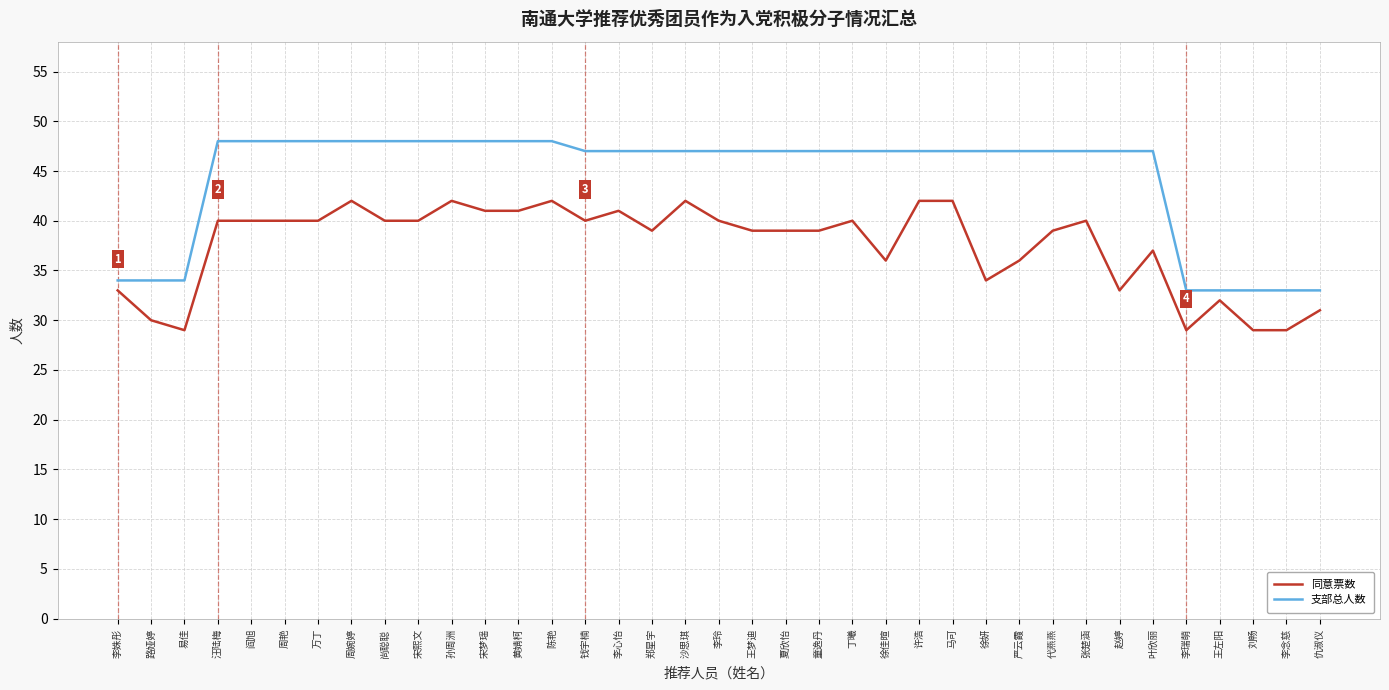

What is the minimum value for 支部总人数?

33